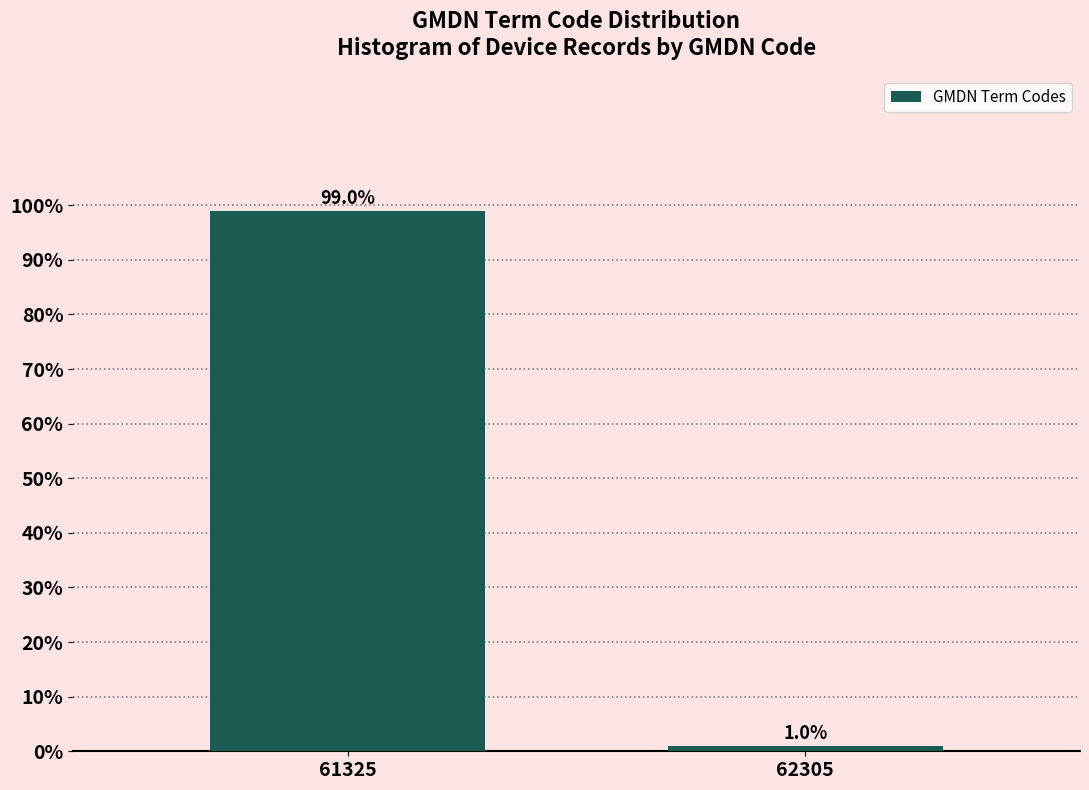

Reading left to right, list all the values displayed in this chart.

61325=99.0	62305=1.0